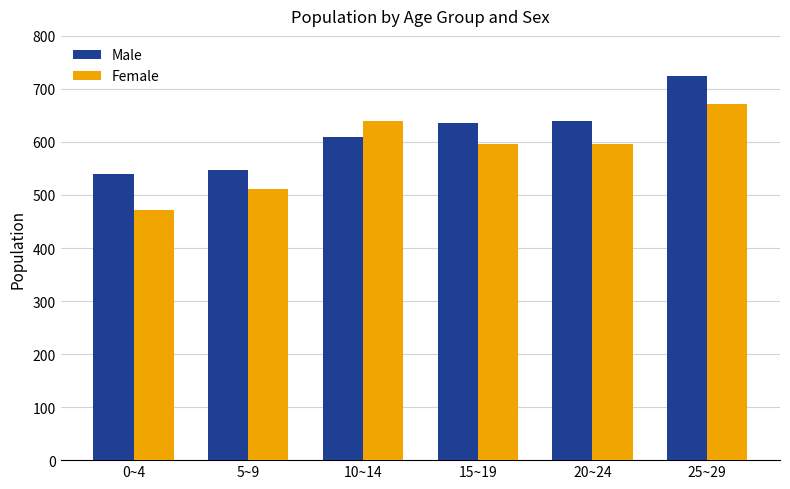

How many bars are there in total?

12